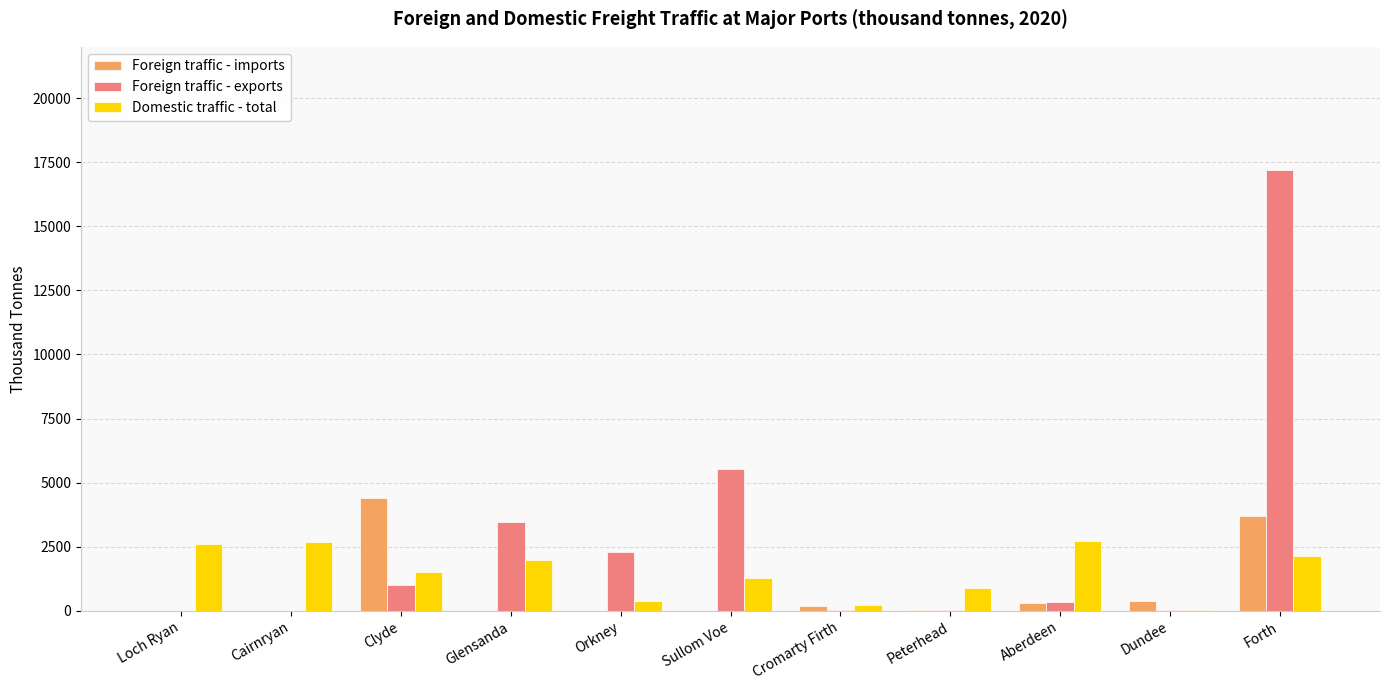

How many data points does each series have?

11